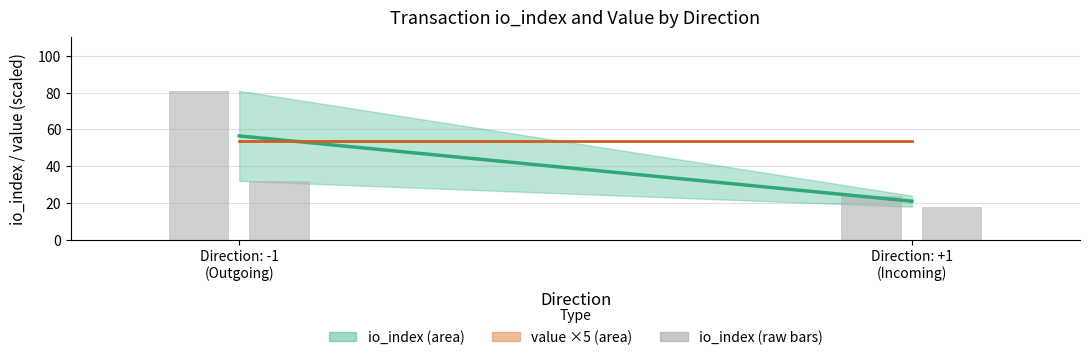

Count the number of data series in this chart.

1